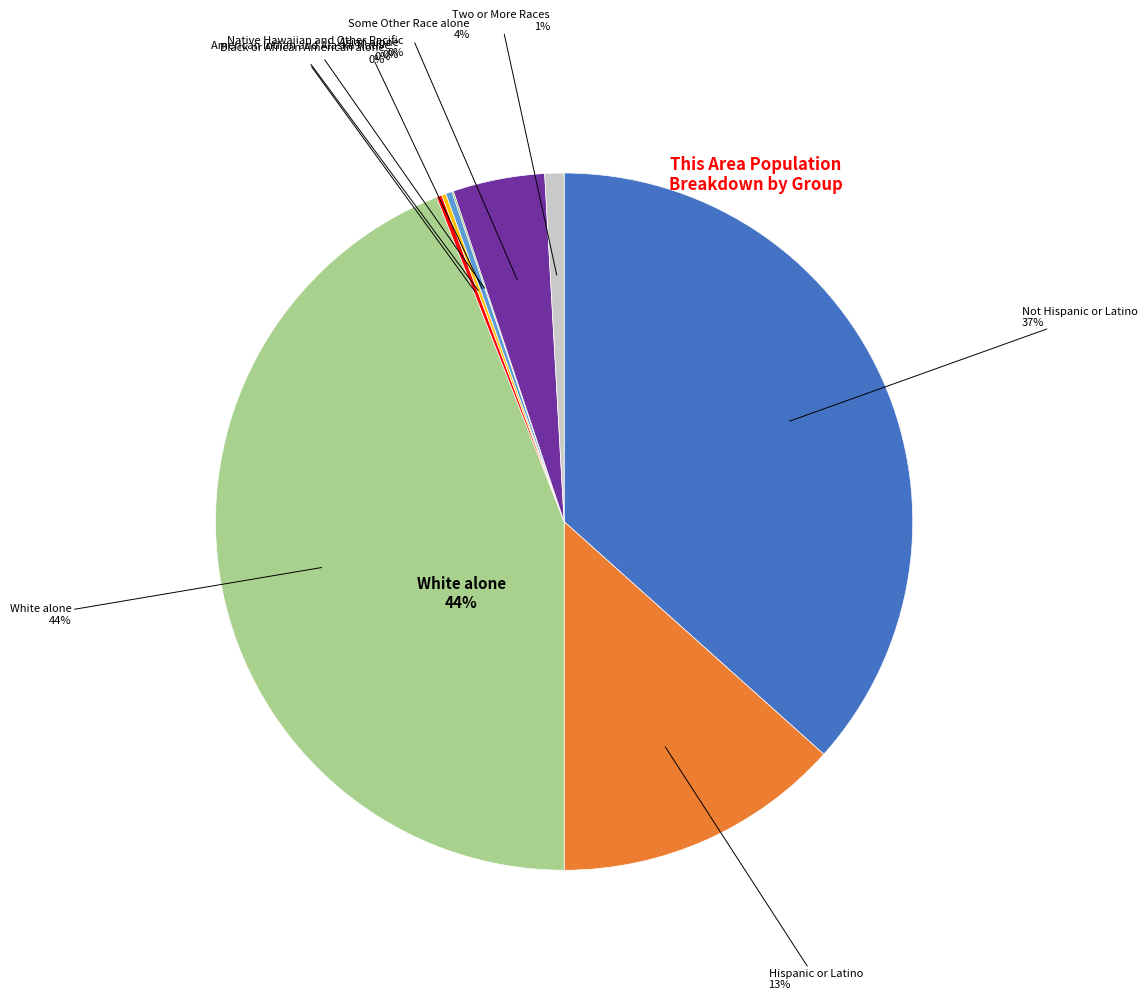

What is the smallest slice in the pie chart?

Native Hawaiian and Other Pacific